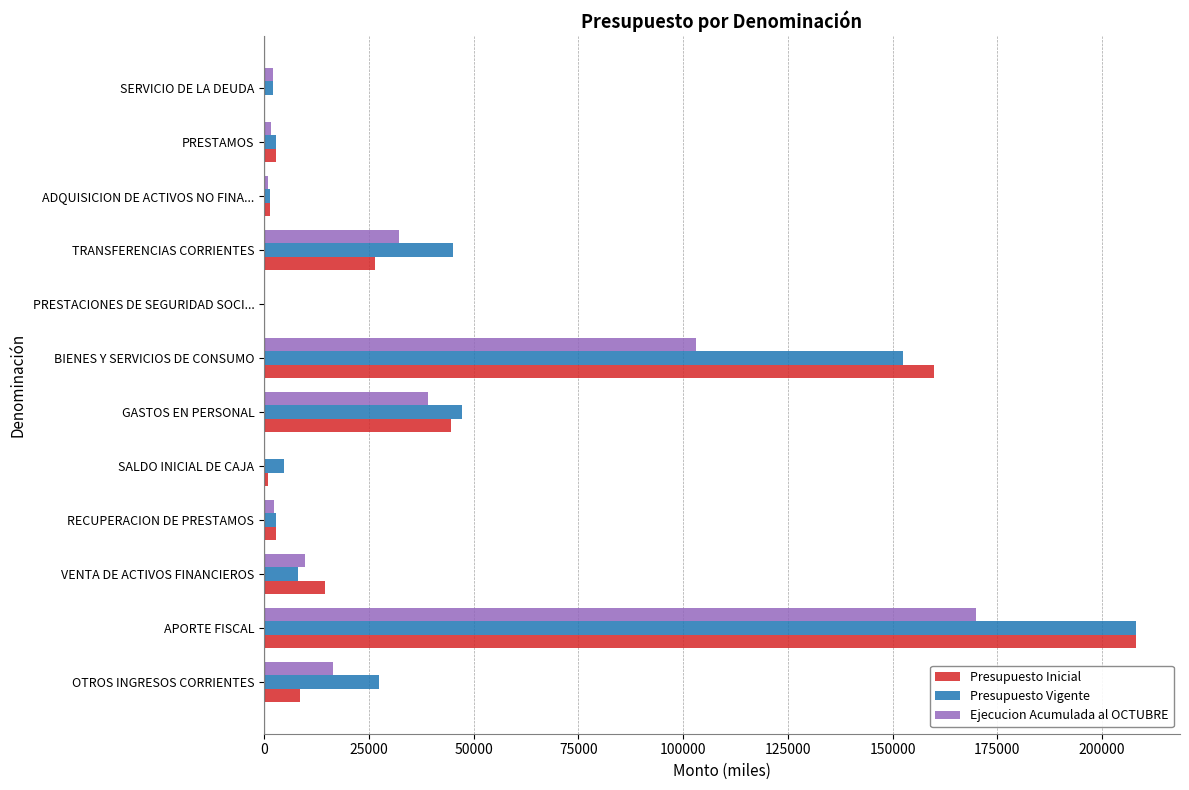

At which label is Ejecucion Acumulada al OCTUBRE closest to 84980?

BIENES Y SERVICIOS DE CONSUMO